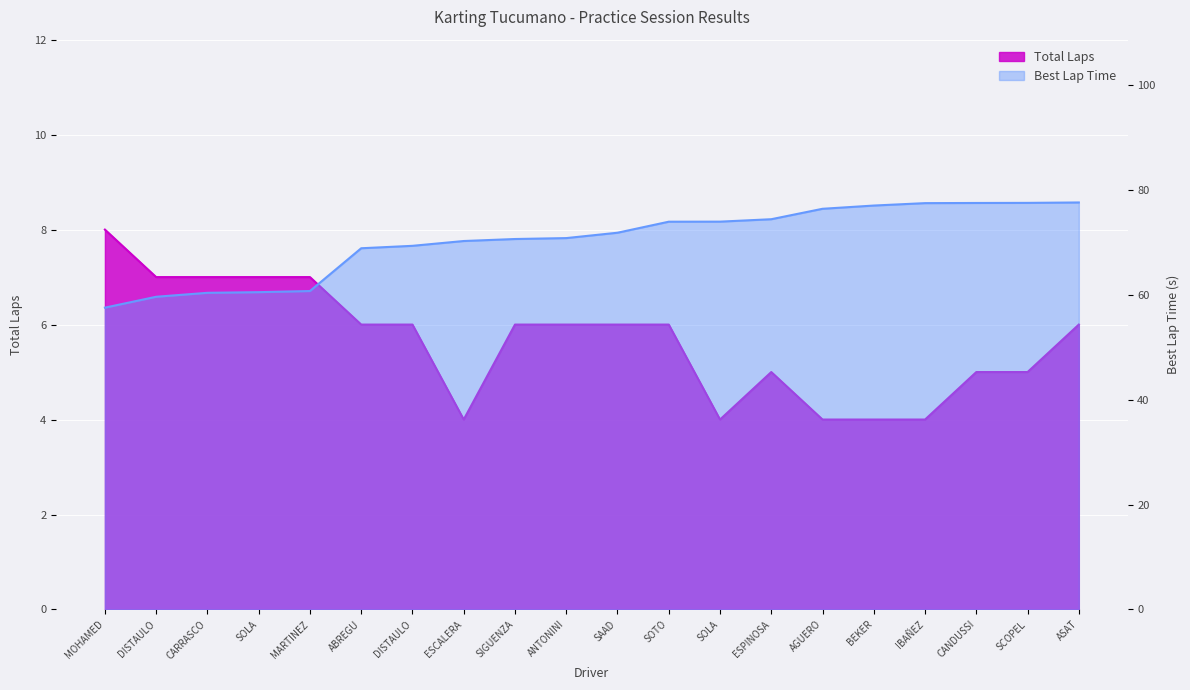

The value of Best Lap Time at SCOPEL is 17.9. True or false?

False